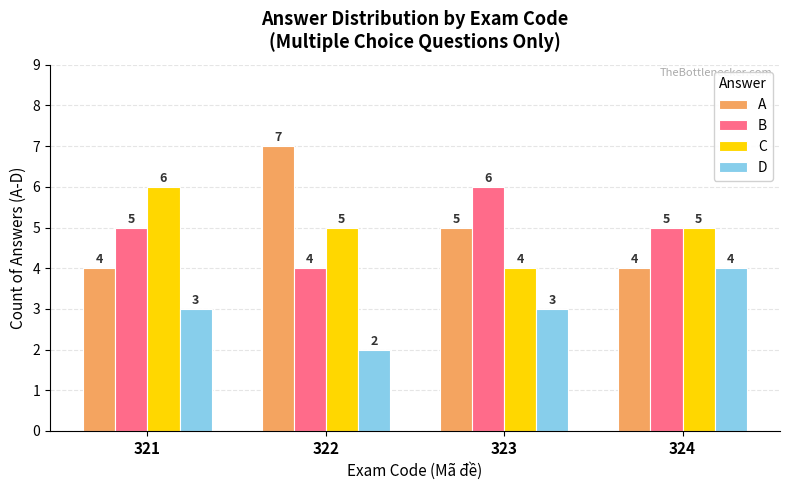

Are the bars grouped side by side (vs. stacked)?

Yes